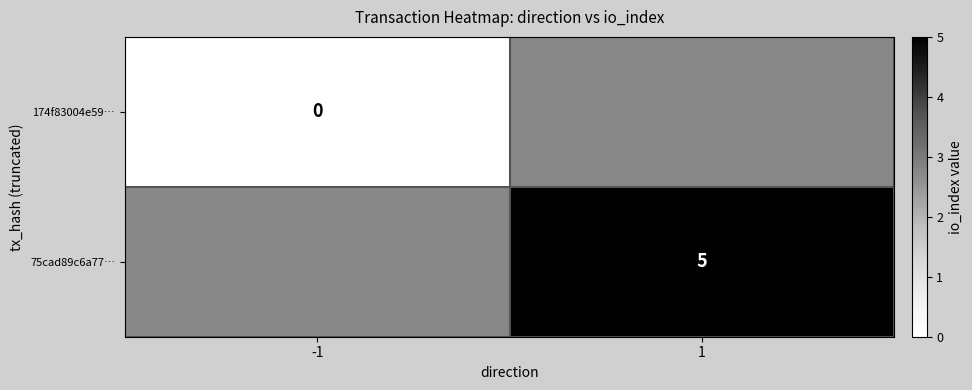

True or false: 75cad89c6a77… has a value of 5 at 1.

True